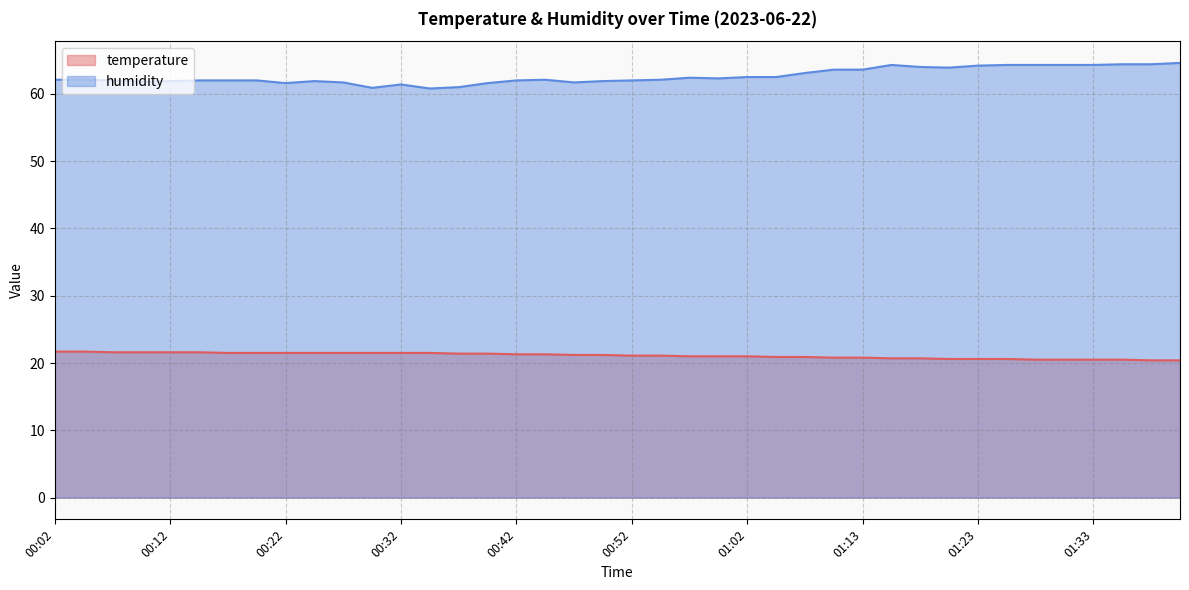

Which series has the largest total across all categories?

humidity